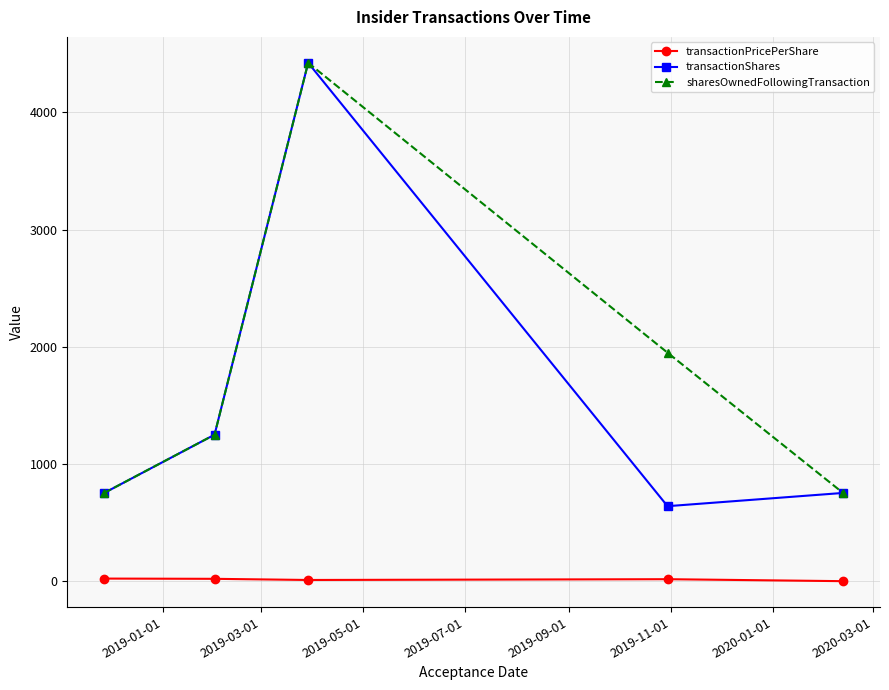

Which series has the largest total across all categories?

sharesOwnedFollowingTransaction